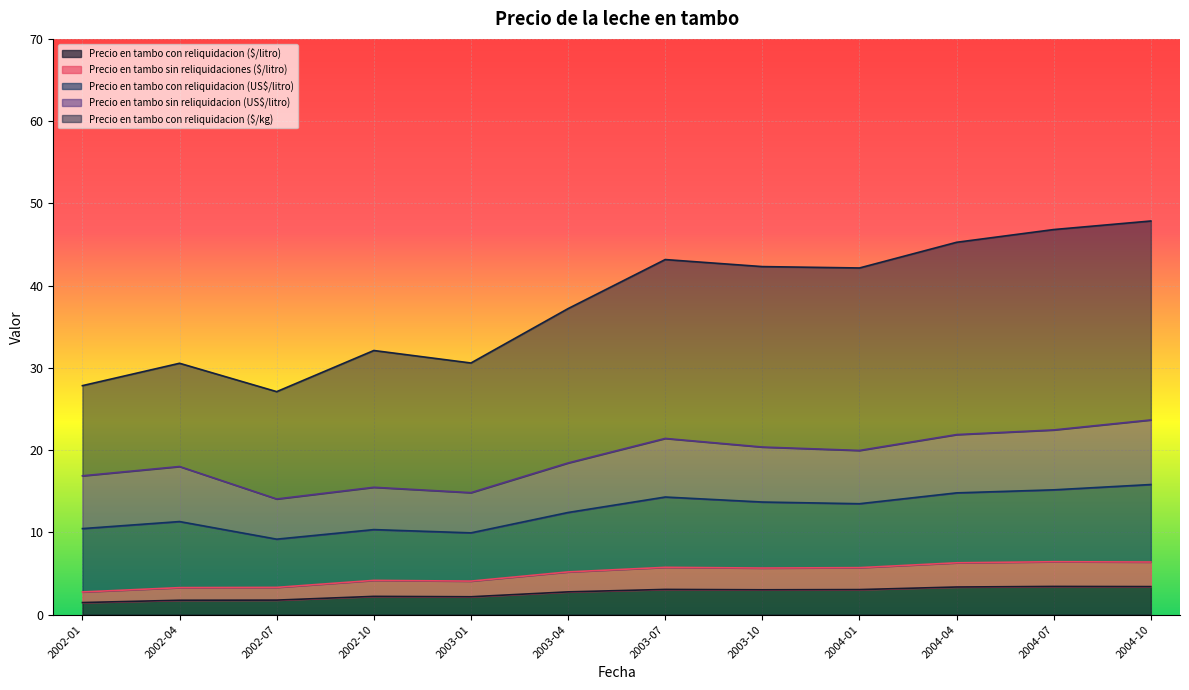

What is the total value across all series at 2002-07?

27.1